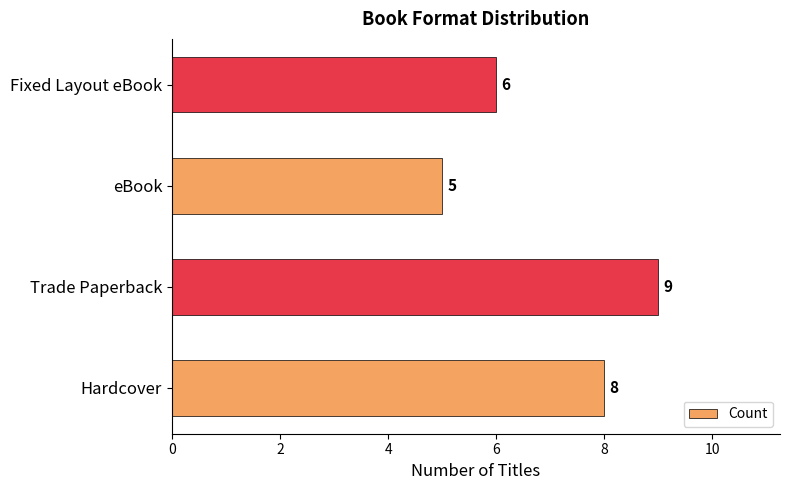

What is the ratio of the value at Fixed Layout eBook to the value at Trade Paperback?

0.7